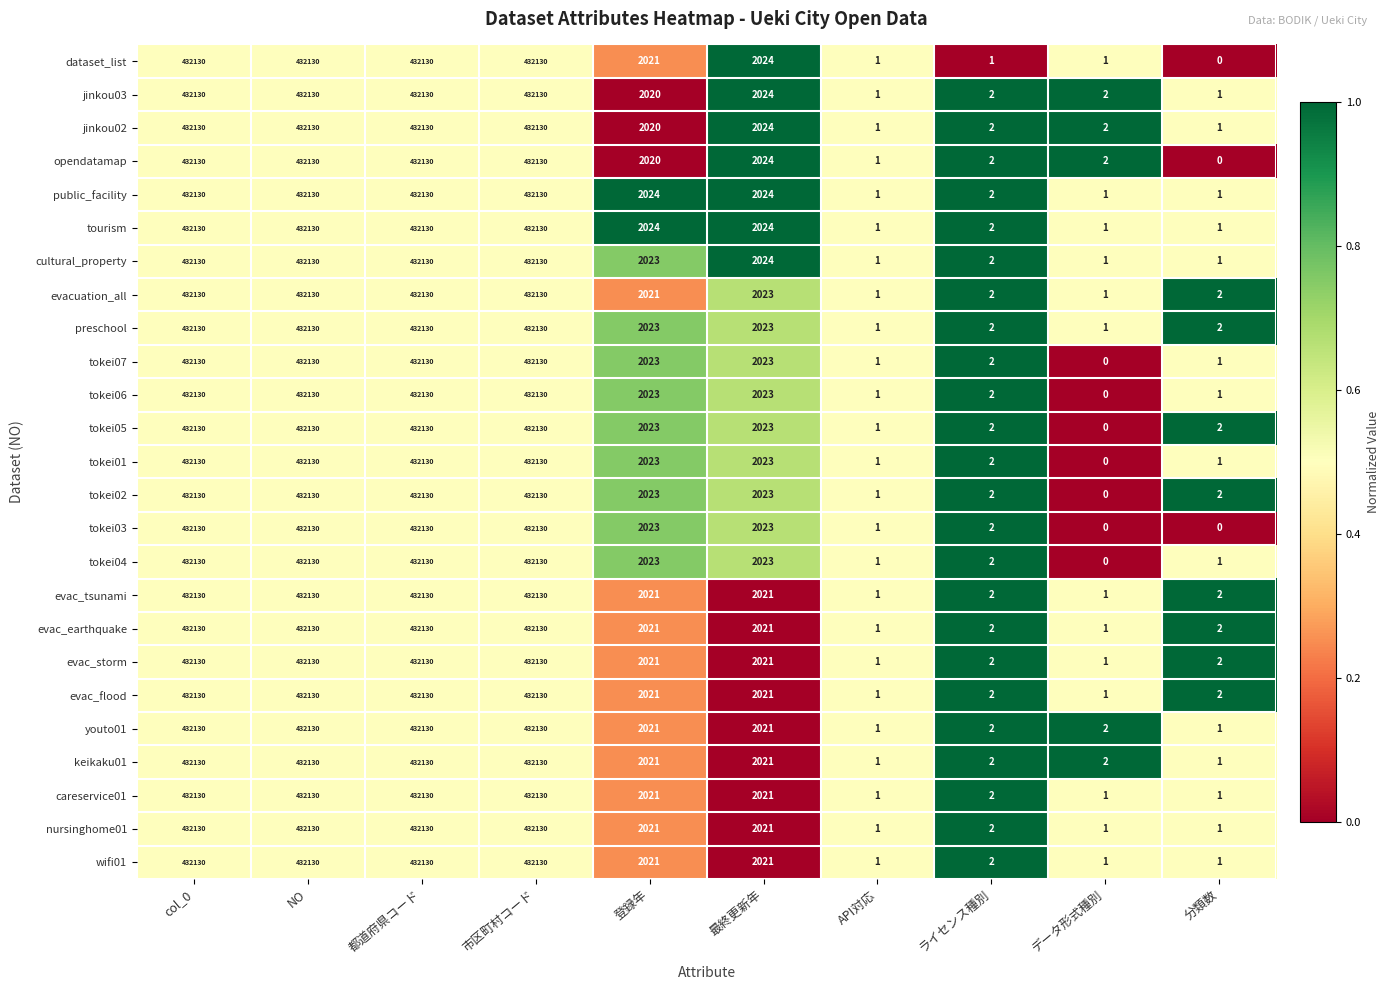

The tokei02 series shows 124157 at NO. True or false?

False